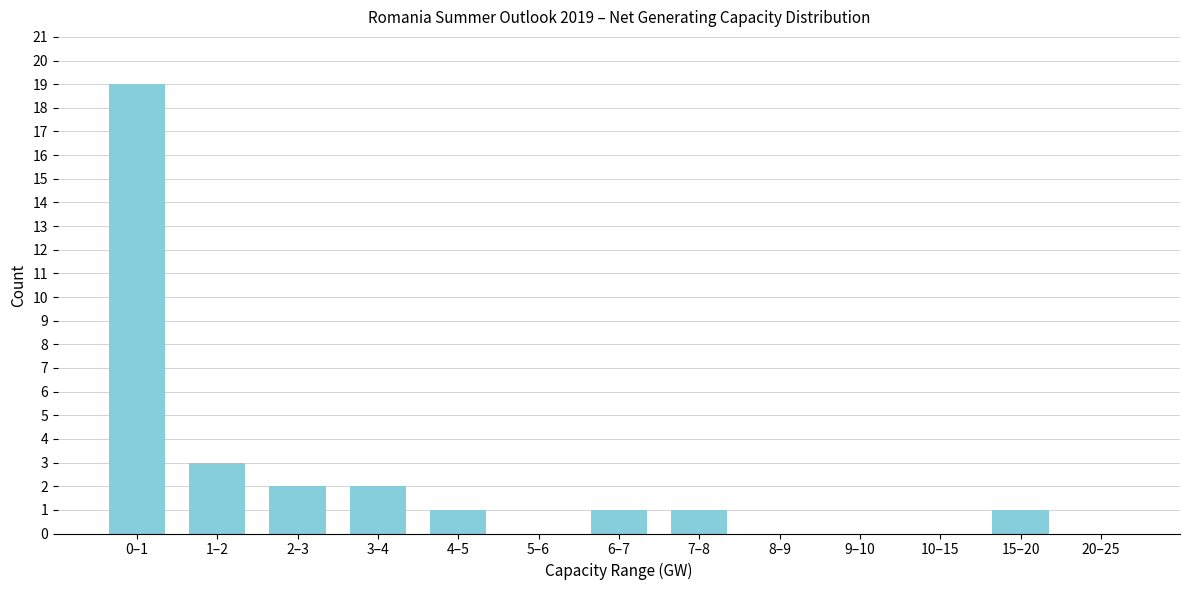

Reading left to right, extract all data points from this chart.

0–1=19	1–2=3	2–3=2	3–4=2	4–5=1	5–6=0	6–7=1	7–8=1	8–9=0	9–10=0	10–15=0	15–20=1	20–25=0